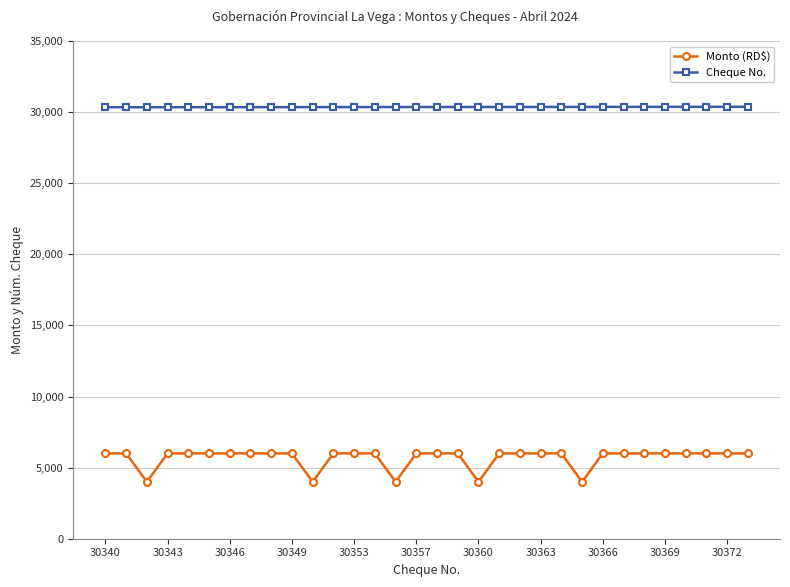

What is the average value of the Cheque No. series?

30357